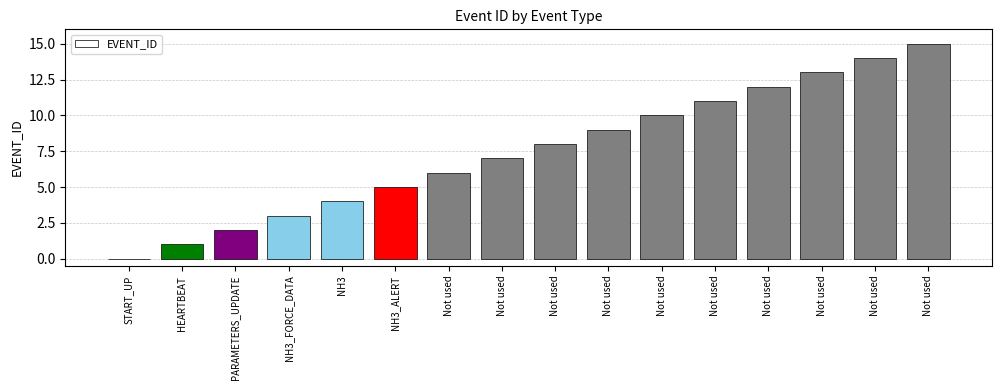

Count the number of data series in this chart.

1